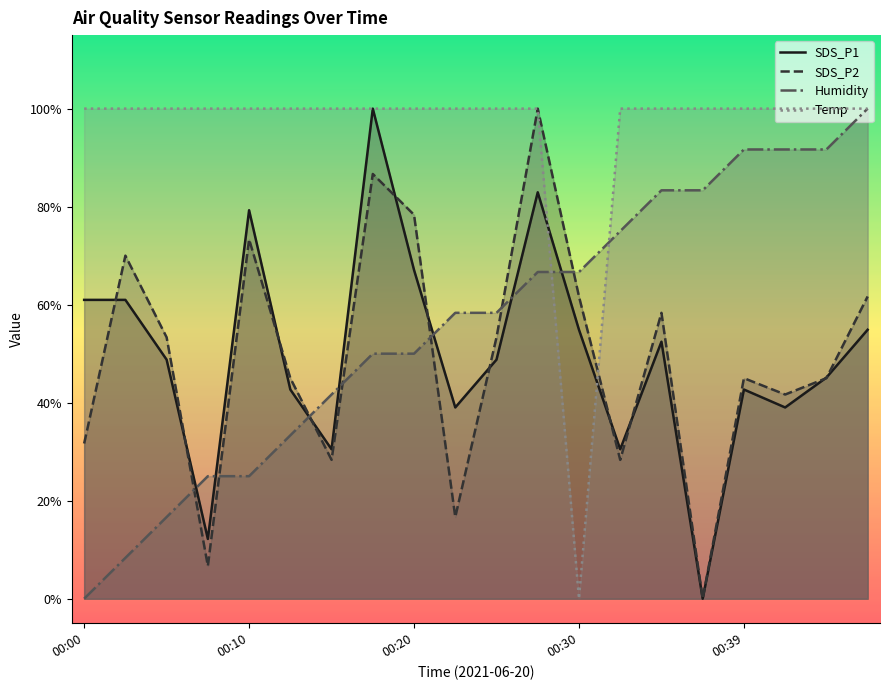

Does the chart have visible grid lines?

No